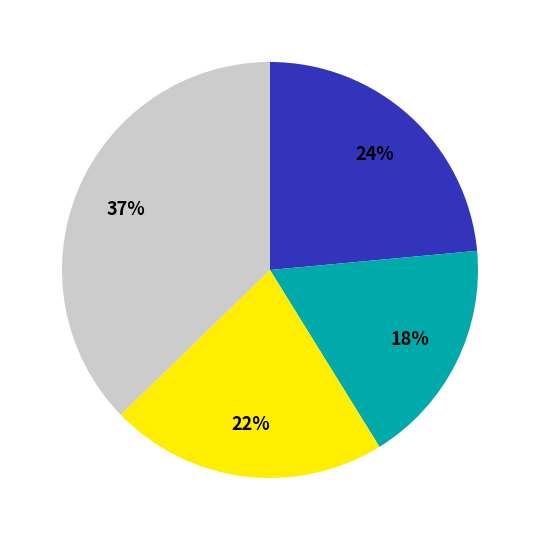

Is there any slice that represents more than half of the pie?

No